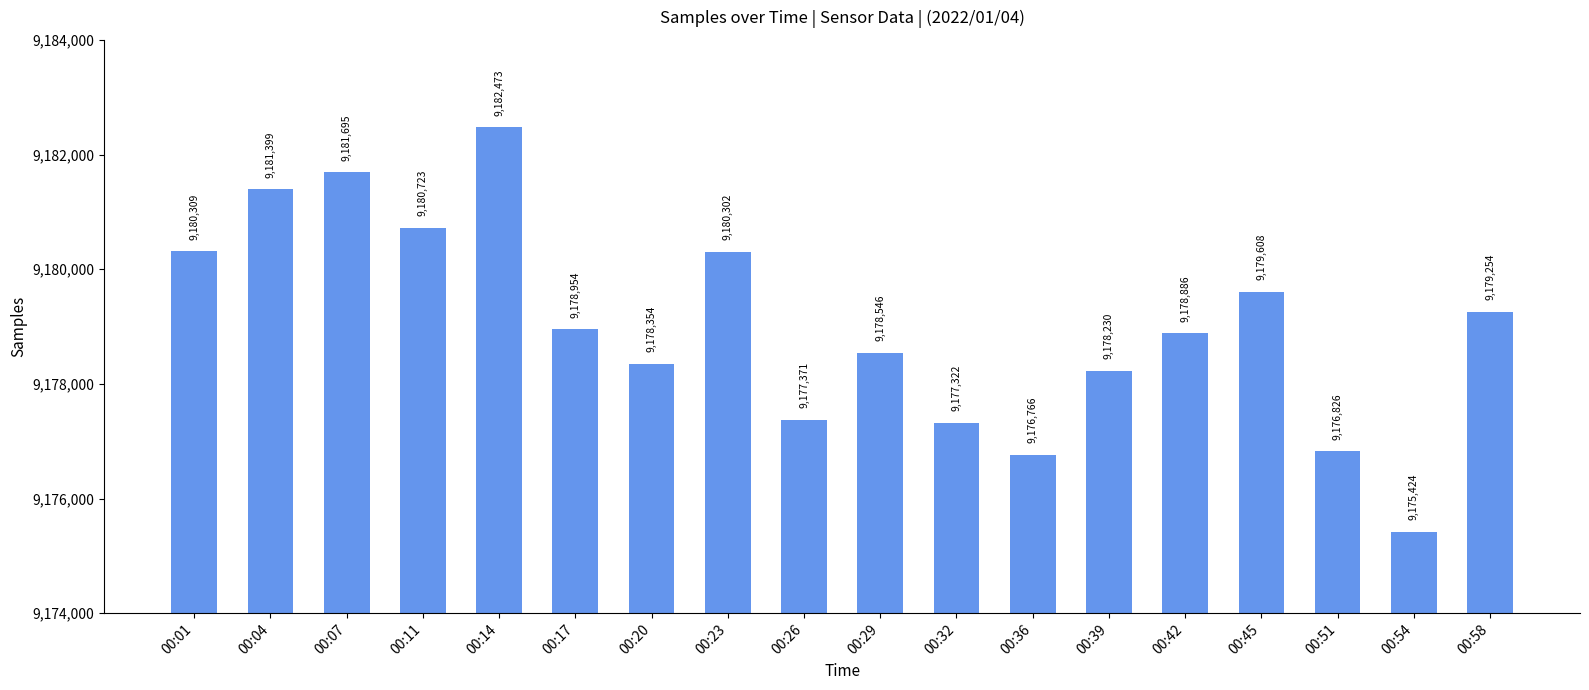

Reading left to right, what are all the values shown in this chart?

9180309	9181399	9181695	9180723	9182473	9178954	9178354	9180302	9177371	9178546	9177322	9176766	9178230	9178886	9179608	9176826	9175424	9179254